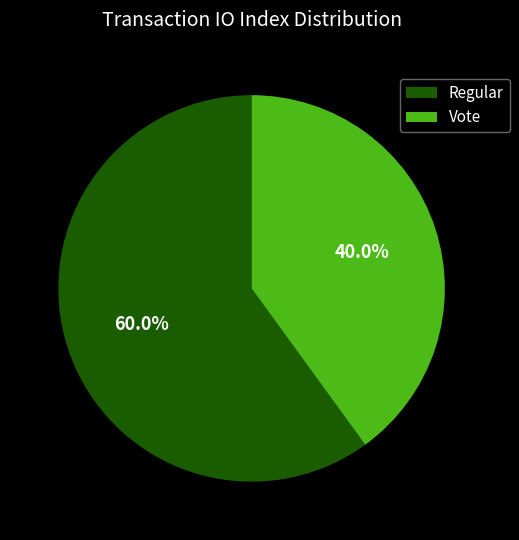

Count the number of slices in the pie.

2